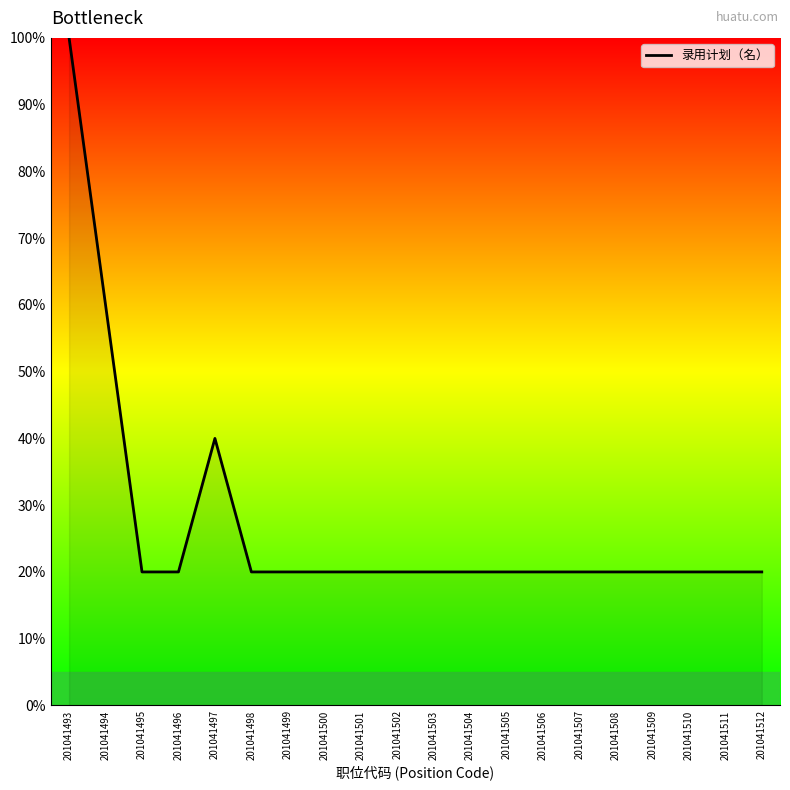

Which has a higher value, 201041494 or 201041496?

201041494